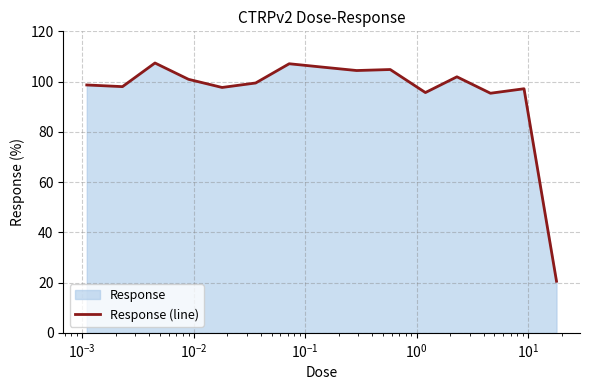

What is the difference between the maximum and minimum values?

86.9